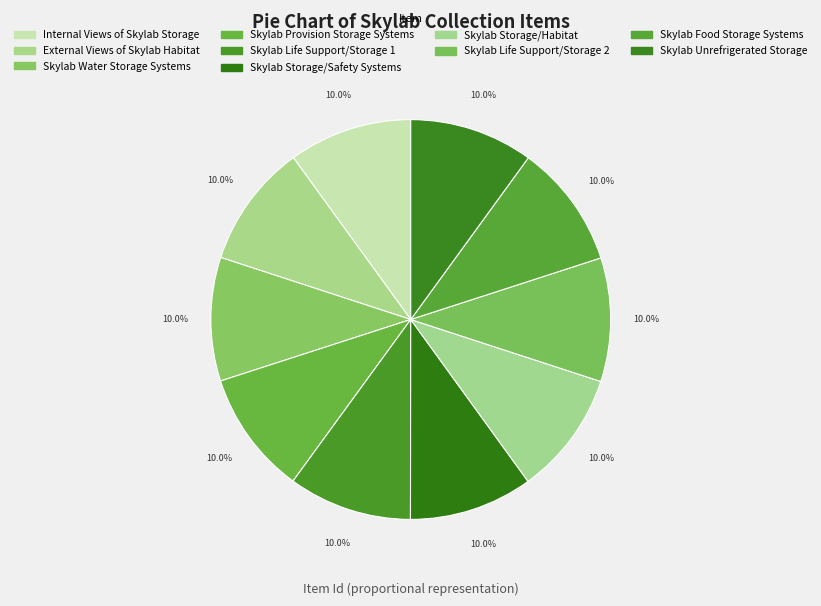

Which category has the smallest portion of the pie?

Internal Views of Skylab Storage